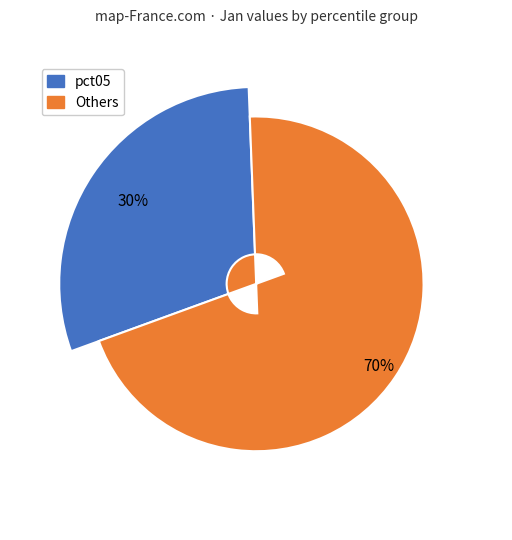

The pct05 slice represents 30% of the pie. True or false?

True